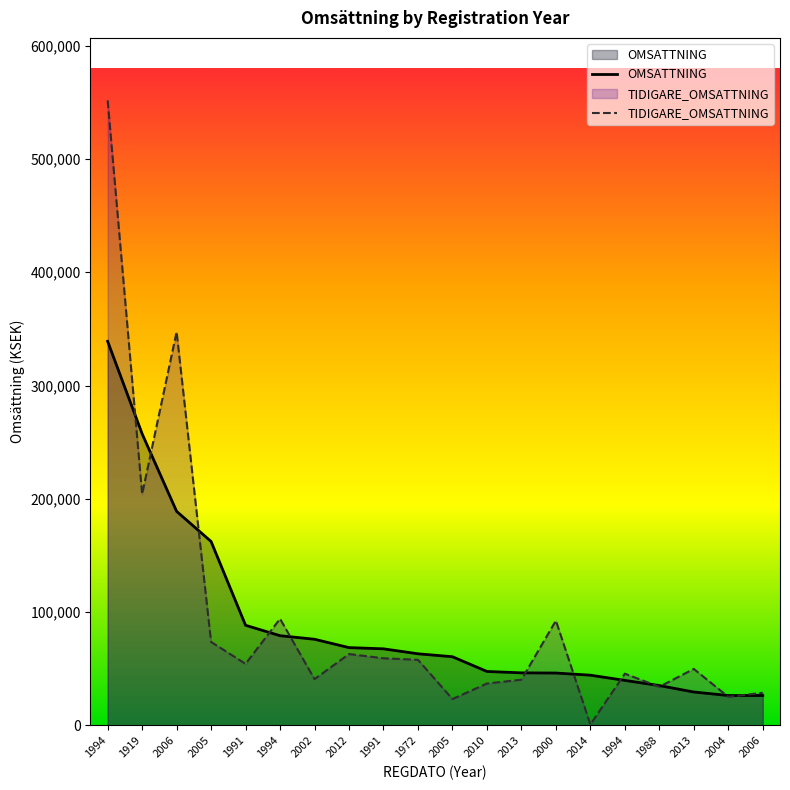

What is the sum of the OMSATTNING values at 1991 and 1972?

130963